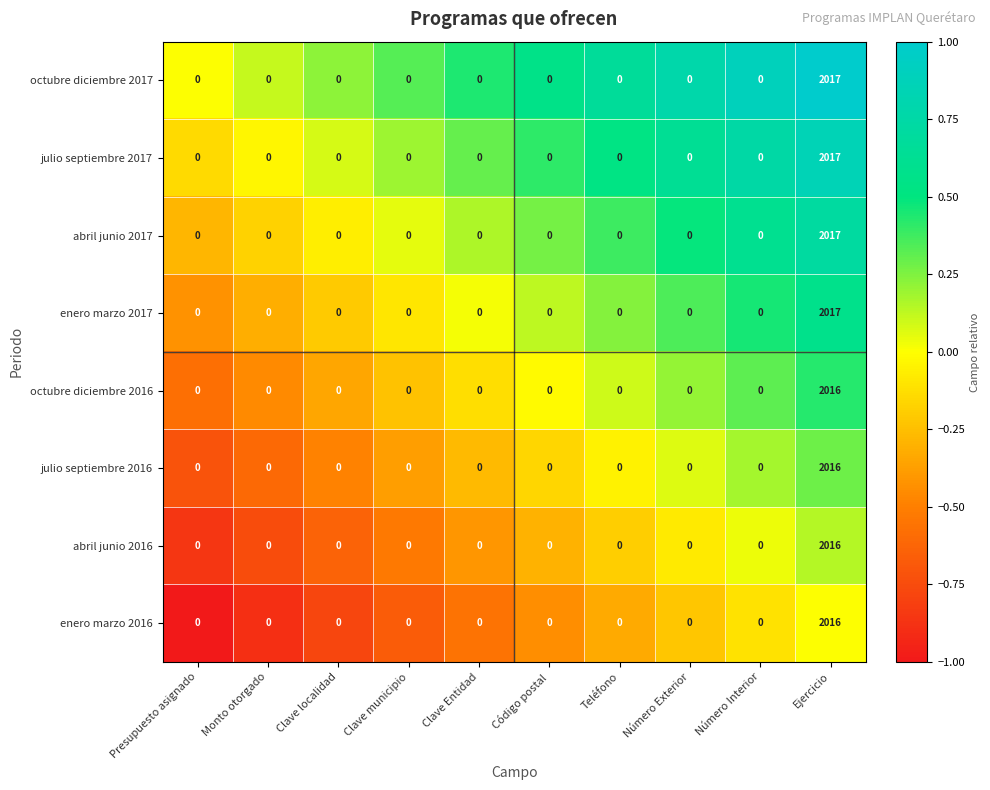

What is the difference between the maximum and minimum values in the julio septiembre 2017 series?

2017